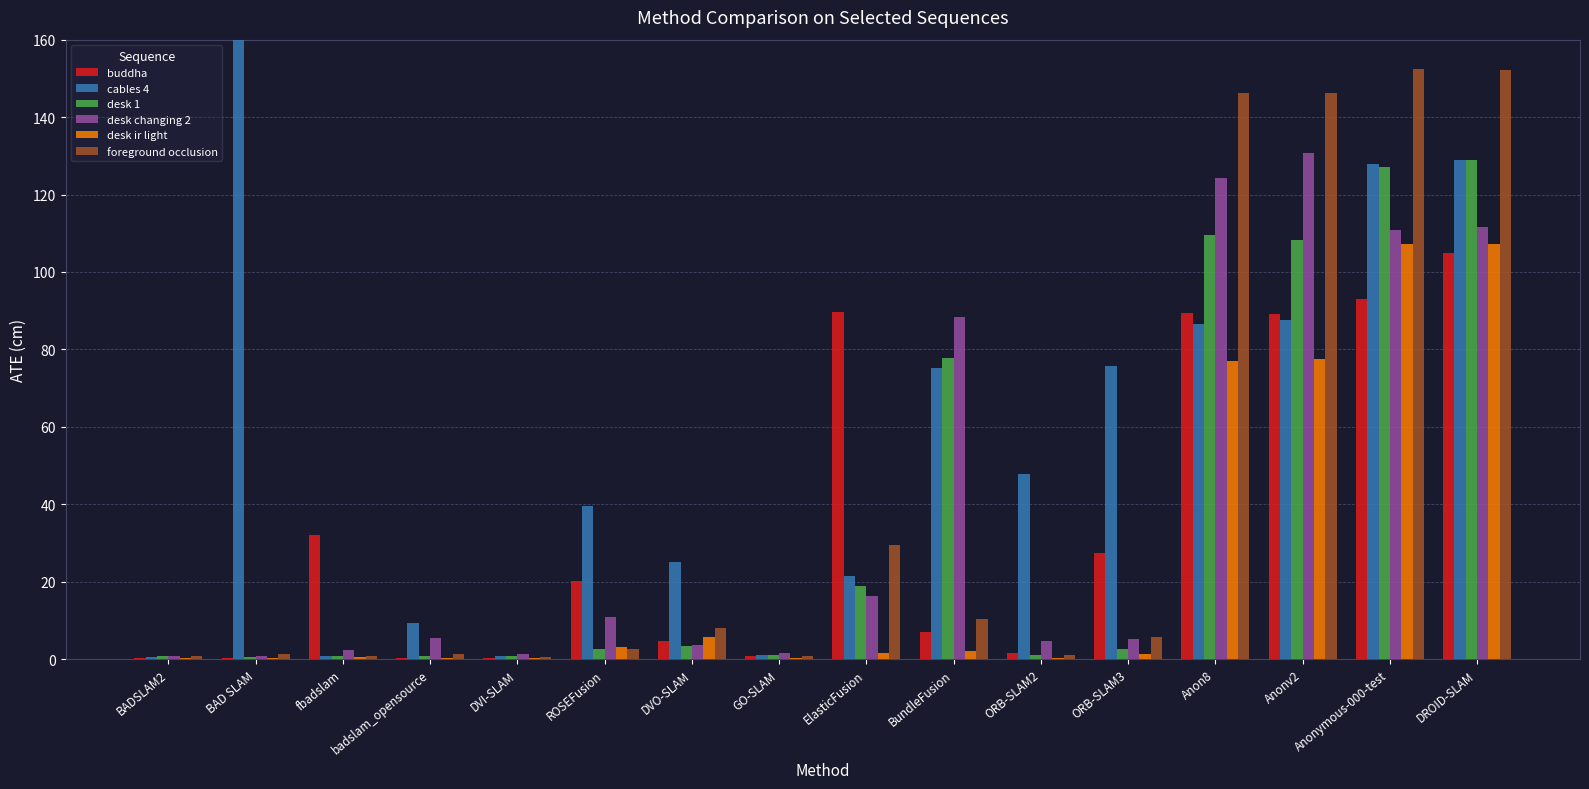

The value of cables 4 at DROID-SLAM is 184.1. True or false?

False